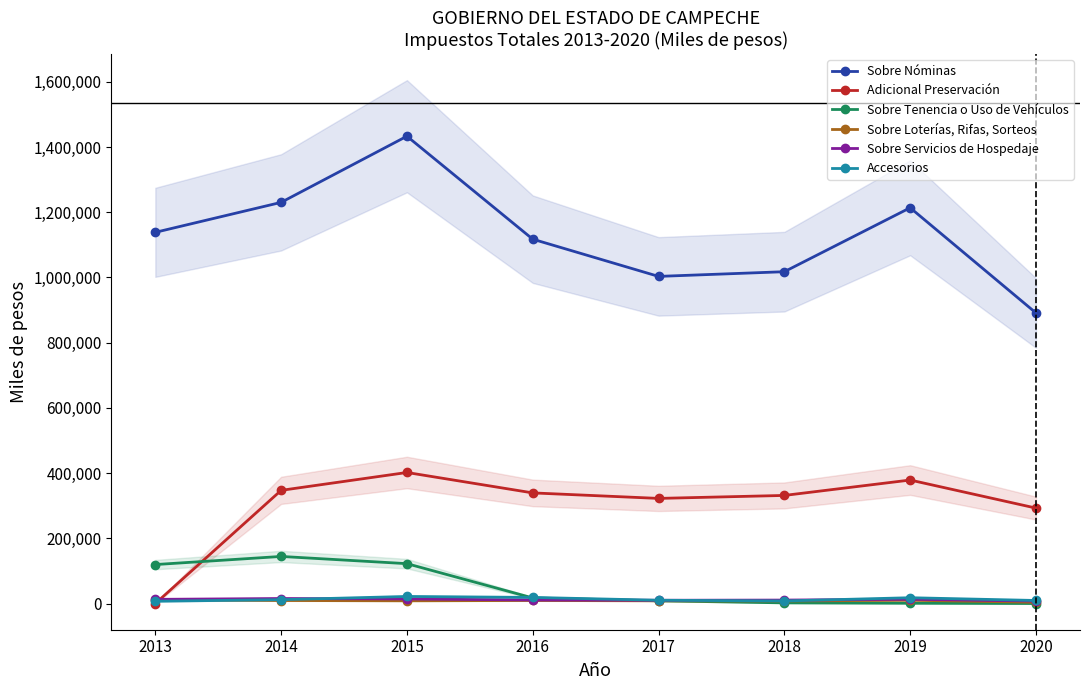

Which series changed the most between 2015 and 2018?

Sobre Nóminas